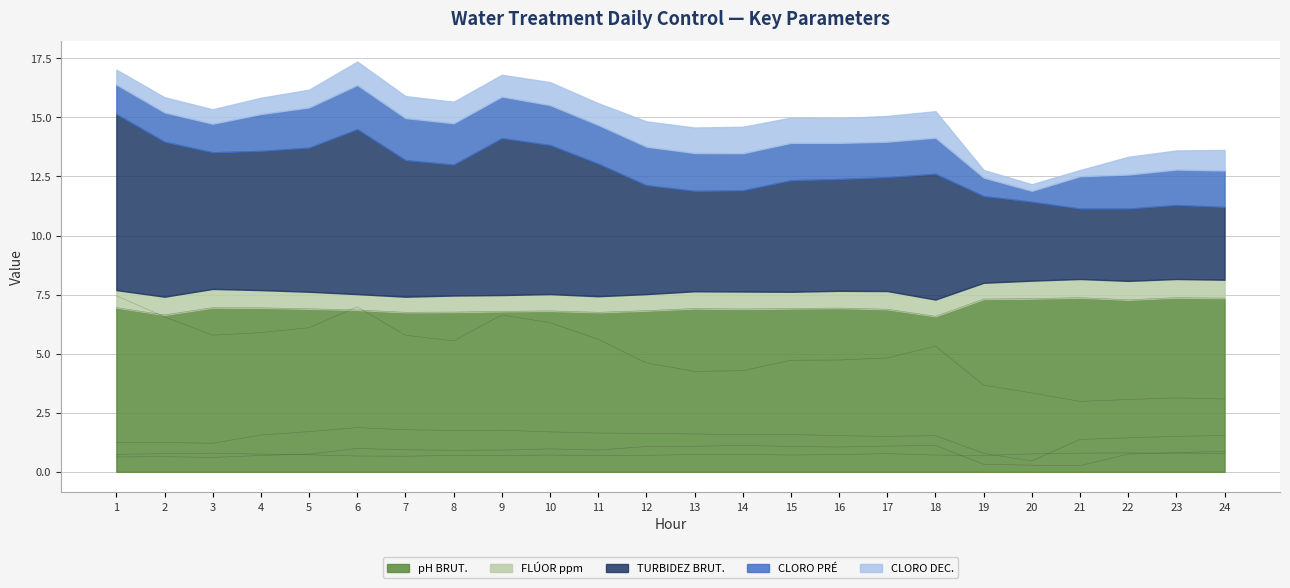

Rank the series by their maximum value, from lowest to highest.

FLÚOR ppm, CLORO DEC., CLORO PRÉ, pH BRUT., TURBIDEZ BRUT.